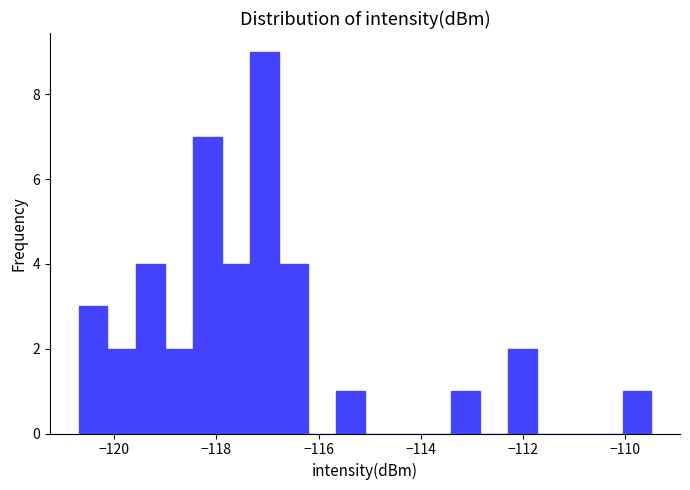

Around what value on the x-axis is the tallest bar? Give the approximate position of its centre, as read against the axis.

-117.0